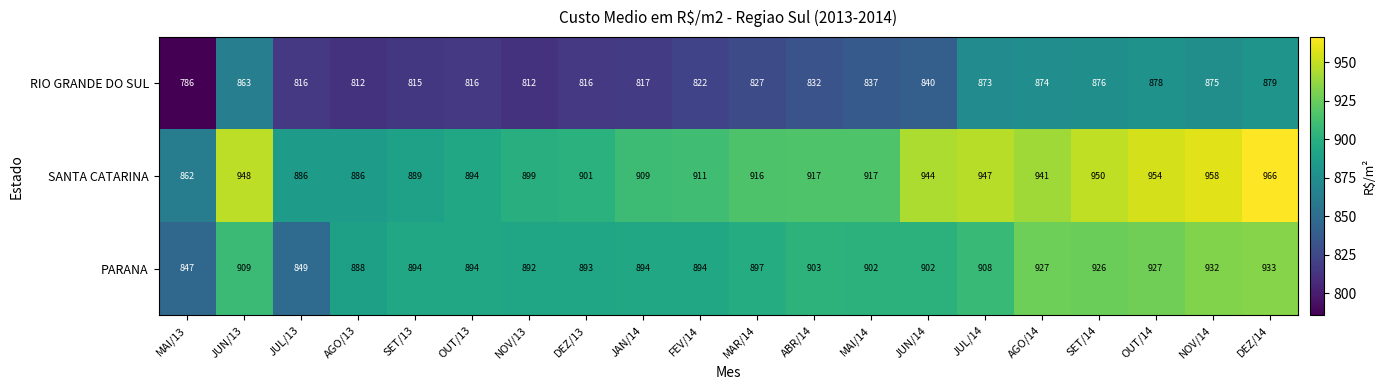

What is the total value across all series at MAR/14?

2640